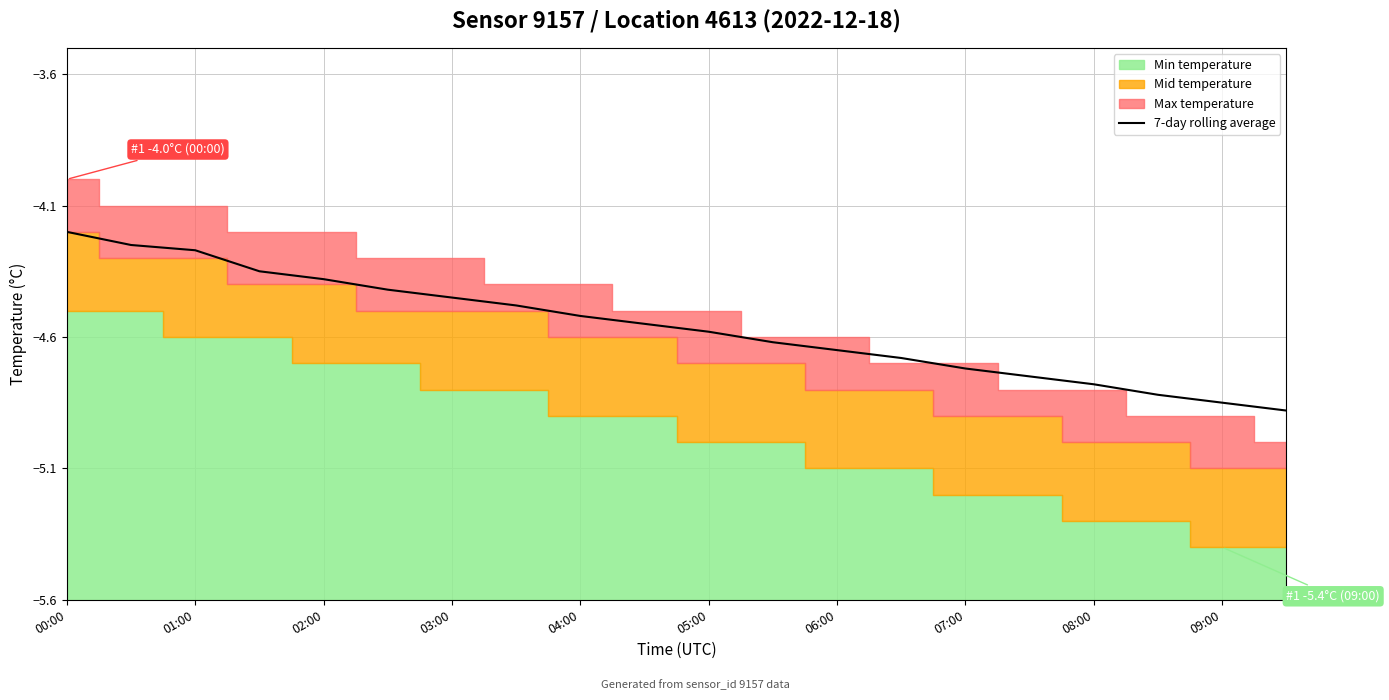

Where is 7-day rolling average nearest to the value -4?

00:00